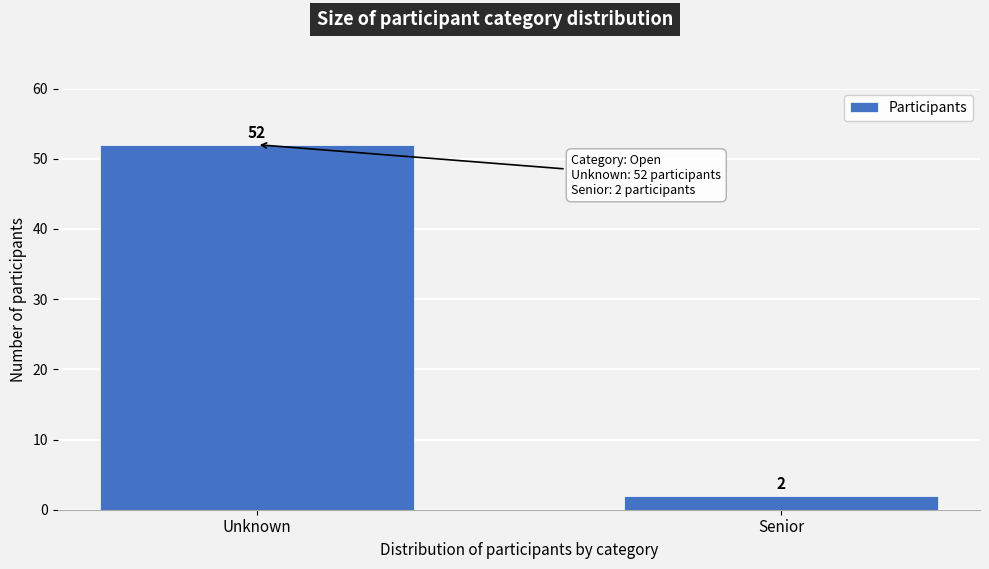

Reading left to right, what are all the values shown in this chart?

52	2